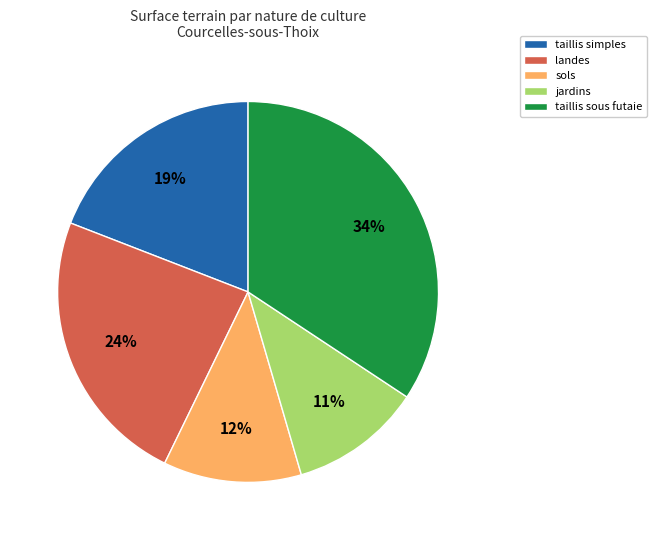

Is there a majority slice in this chart?

No